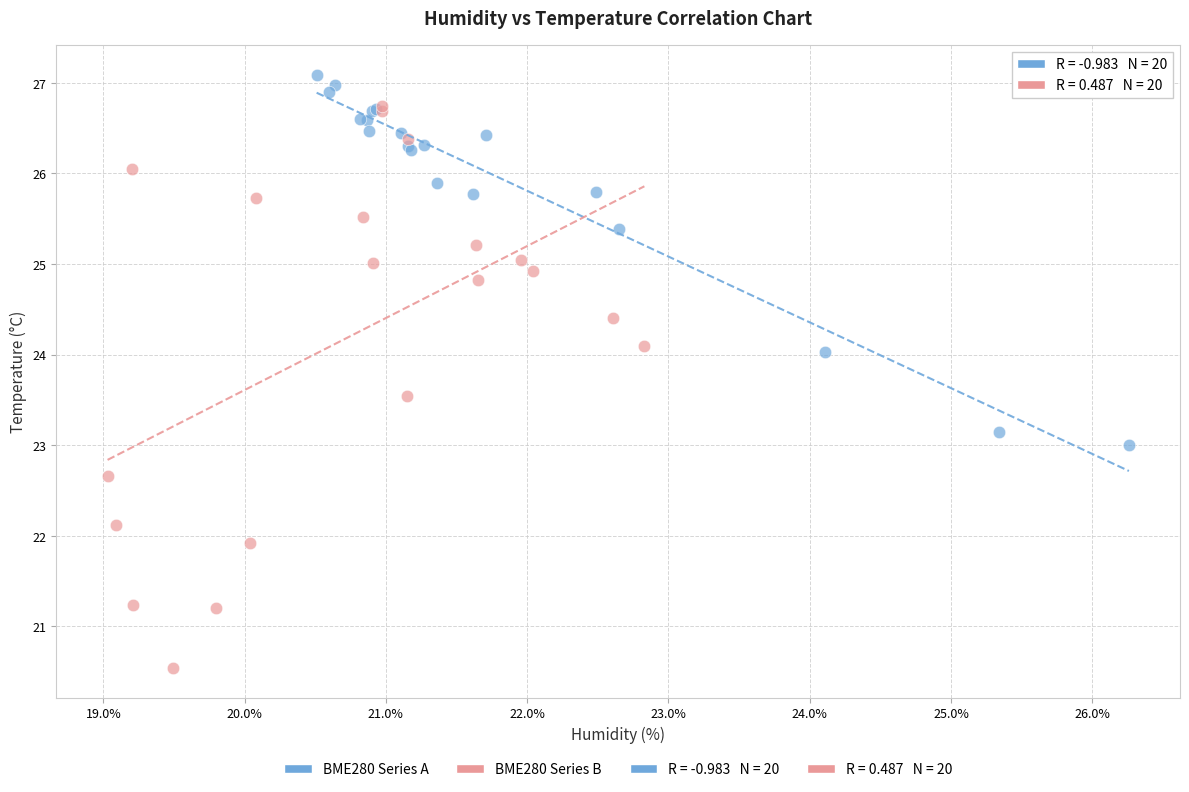

Which series contains the highest Y value?

BME280 Series A